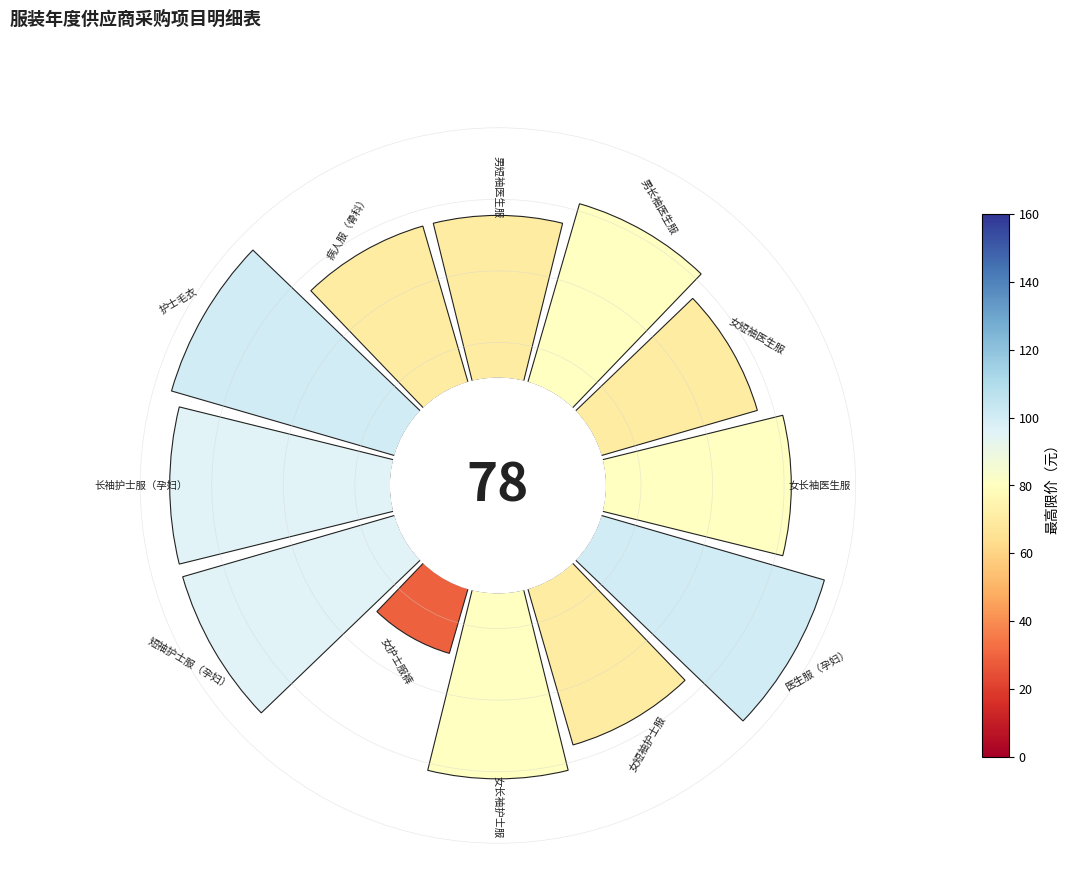

Does 3 represent more than half of the total?

No